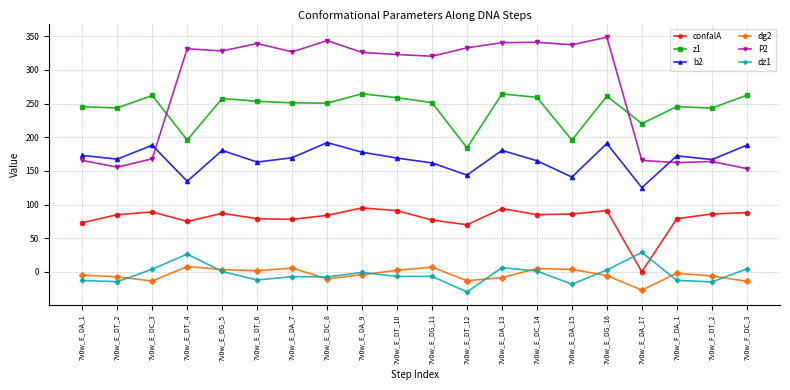

Where do confalA and dz1 first cross each other?

7v0w_E_DG_16 and 7v0w_E_DA_17